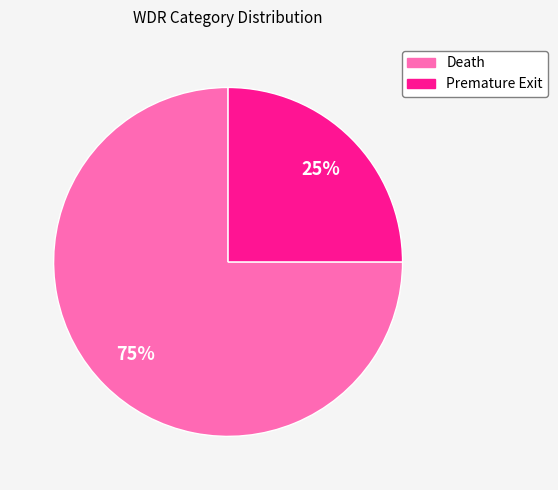

What is the ratio of the value at Death to the value at Premature Exit?

3.0